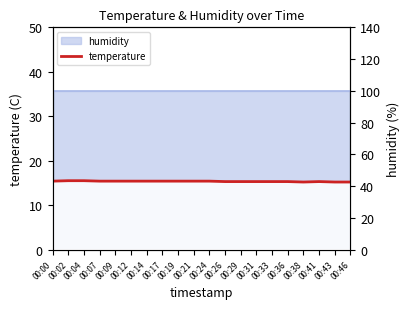

What is the difference between the maximum and minimum values?

0.3